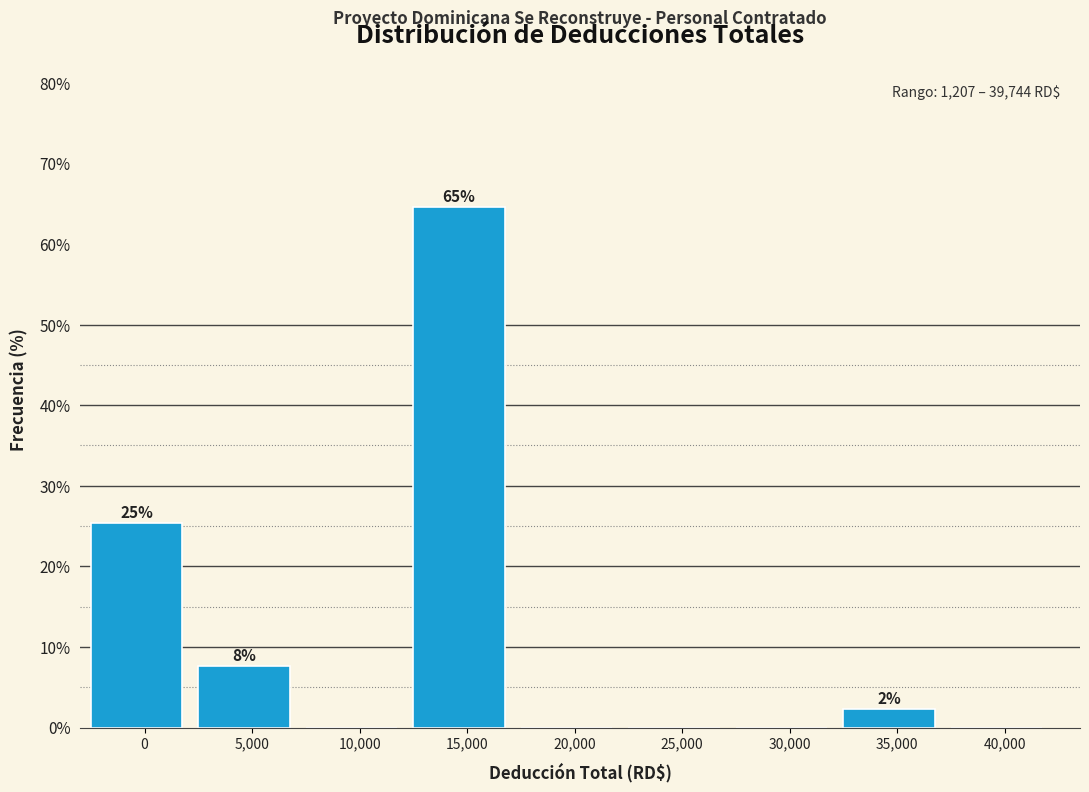

Reading right to left, what are all the values shown in this chart?

40,000=0.0	35,000=2.3	30,000=0.0	25,000=0.0	20,000=0.0	15,000=64.6	10,000=0.0	5,000=7.7	0=25.4